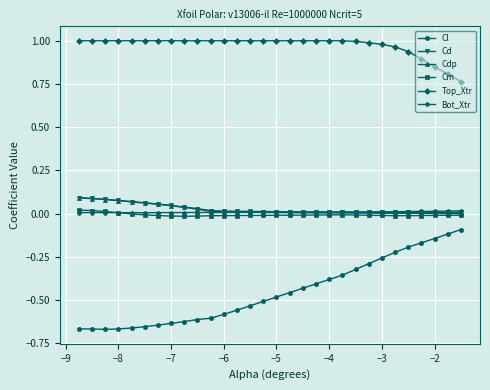

True or false: Bot_Xtr and Top_Xtr cross at least once.

False